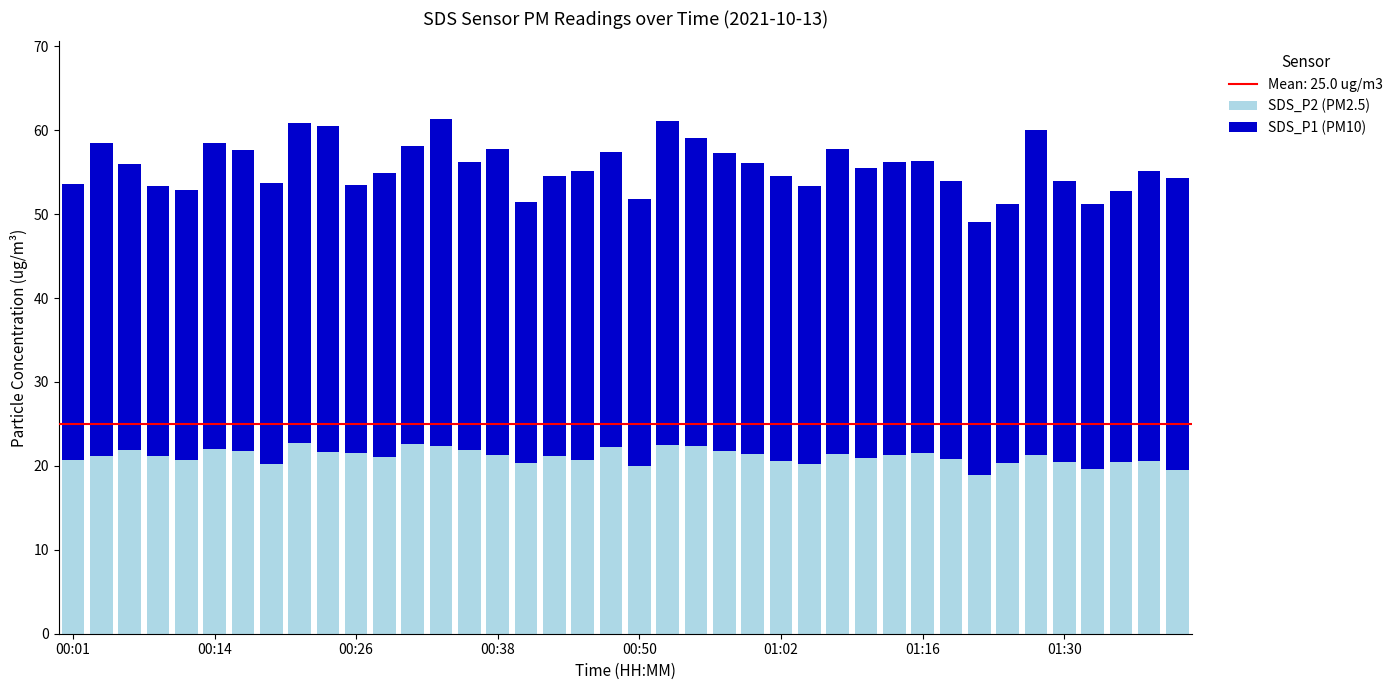

Are the bars grouped side by side (vs. stacked)?

No